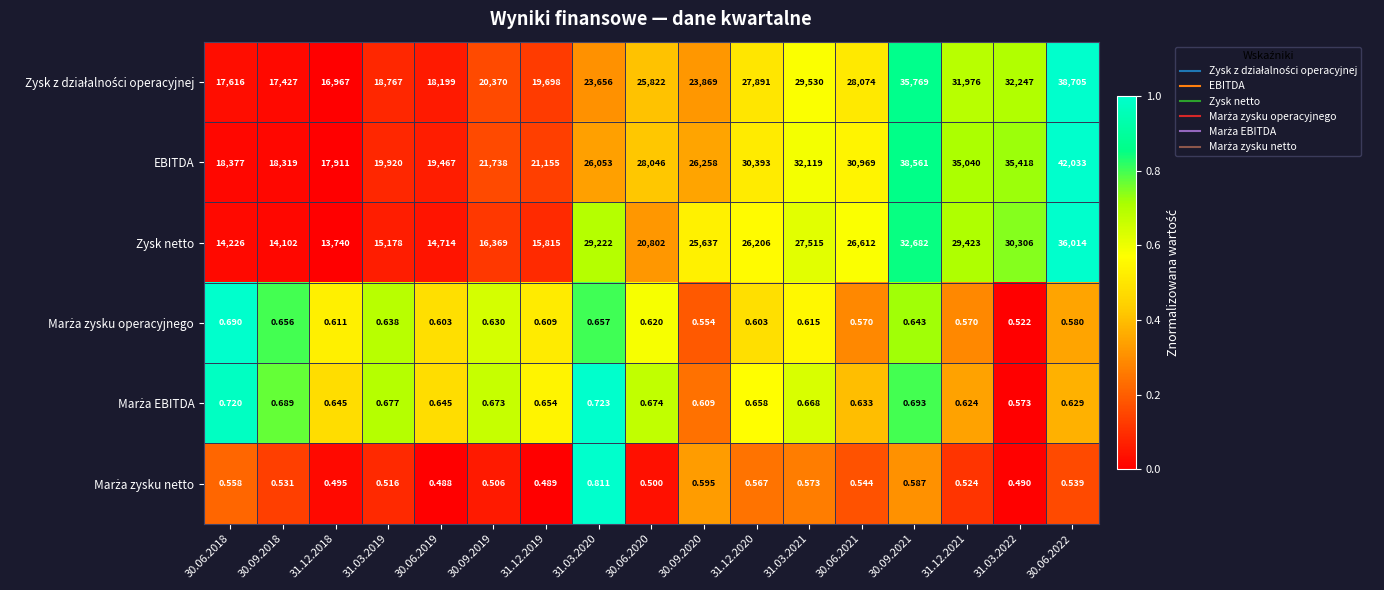

Which series has the largest total across all categories?

EBITDA